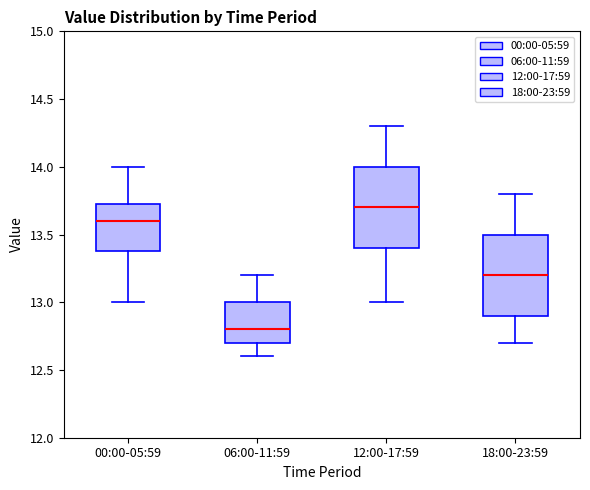

Reading left to right, transcribe this box plot: for each box, give where its median line is, the range the box spans, and where its two whiskers end, as read against the y-axis. The values are not printed on the chart, so give them approximately, as read against the axis.

00:00-05:59: median 13.60, box 13.40 to 13.75, whiskers 13.00 to 14.00
06:00-11:59: median 12.80, box 12.70 to 13.00, whiskers 12.60 to 13.20
12:00-17:59: median 13.70, box 13.40 to 14.00, whiskers 13.00 to 14.30
18:00-23:59: median 13.20, box 12.90 to 13.50, whiskers 12.70 to 13.80